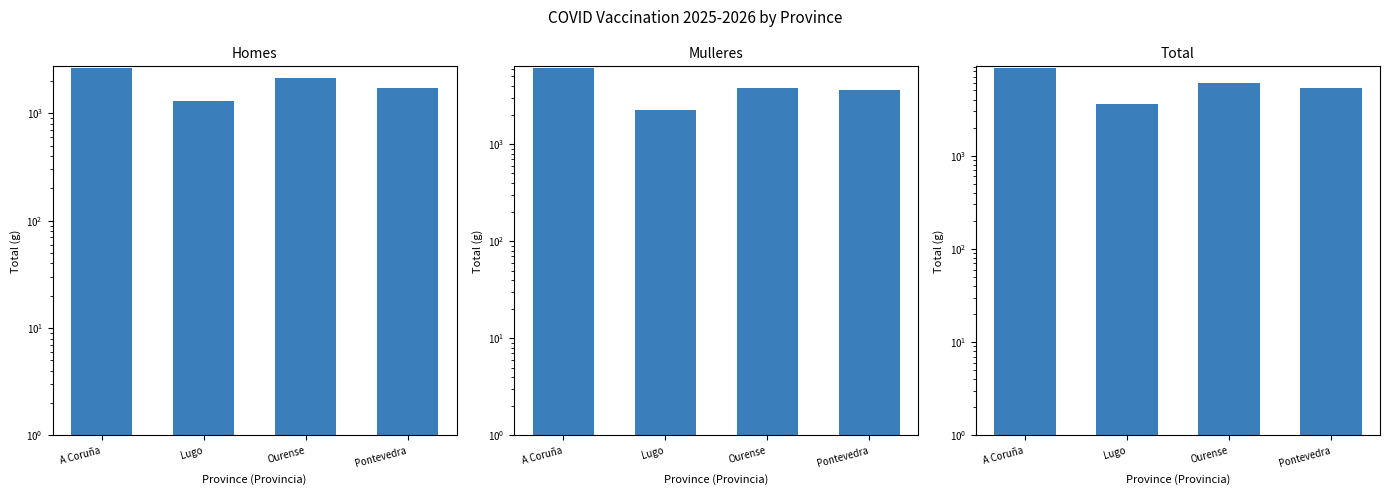

Reading left to right, list all the values displayed in this chart.

Homes: A Coruña=2644	Lugo=1298	Ourense=2132	Pontevedra=1724
Mulleres: A Coruña=6034	Lugo=2242	Ourense=3821	Pontevedra=3654
Total: A Coruña=8678	Lugo=3540	Ourense=5953	Pontevedra=5378